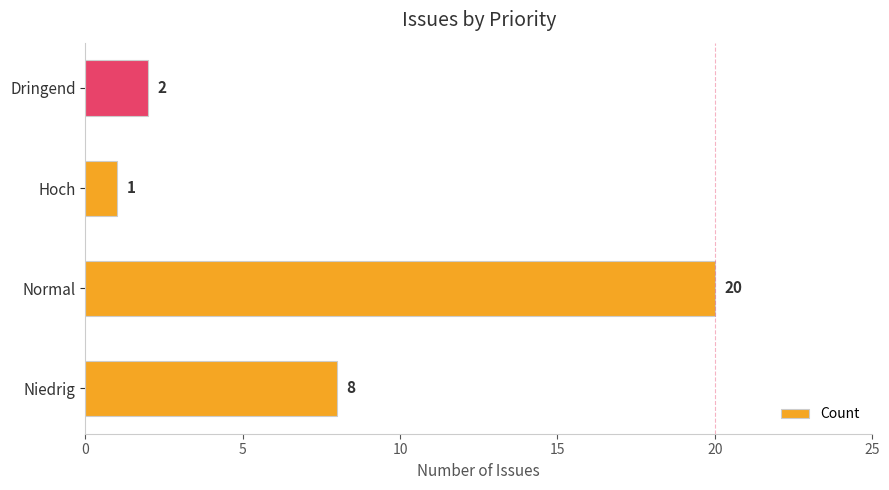

What is the sum of all values?

31